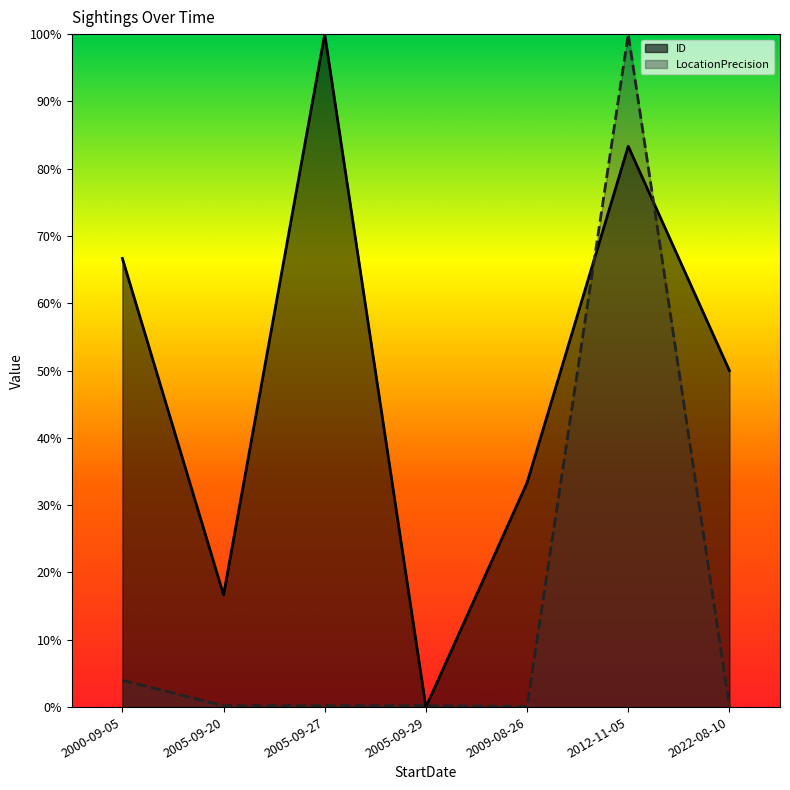

Reading left to right, what are all the values shown in this chart?

ID: 0.7	0.2	1.0	0.0	0.3	0.8	0.5
LocationPrecision: 0.0	0.0	0.0	0.0	0.0	1.0	0.0